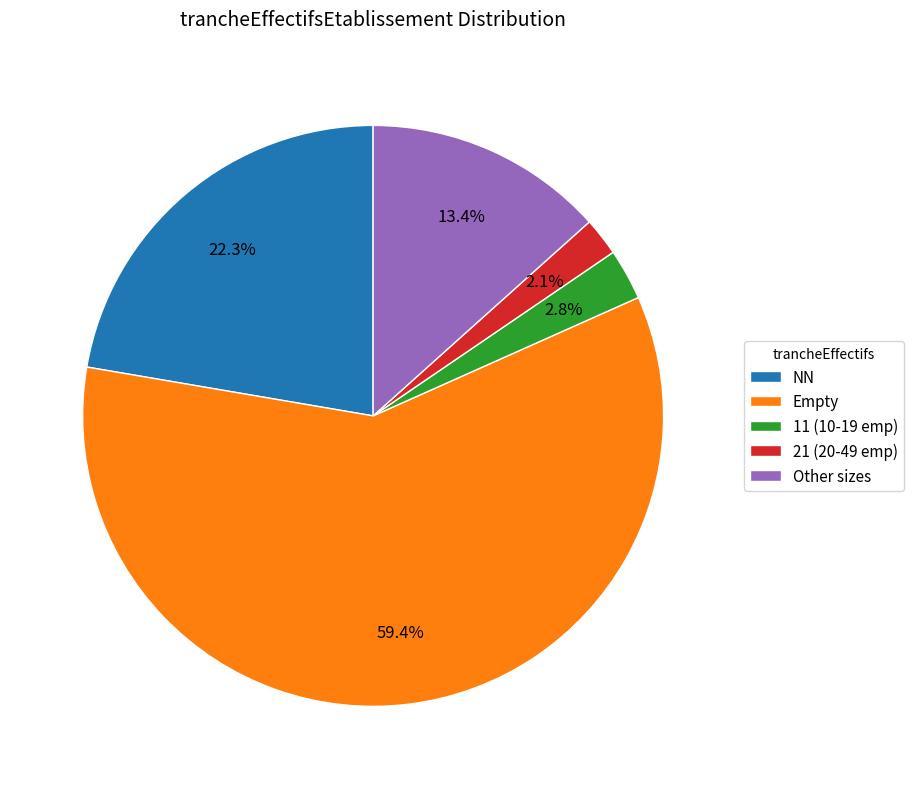

Rank the categories by value from lowest to highest.

21 (20-49 emp), 11 (10-19 emp), Other sizes, NN, Empty